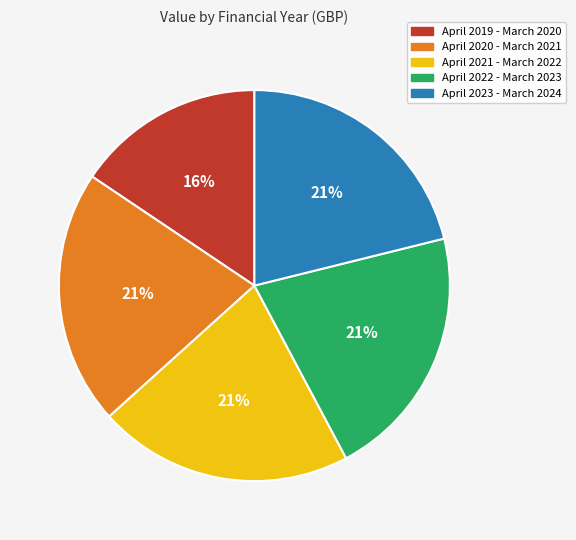

To the nearest percent, what is the average slice percentage?

20%